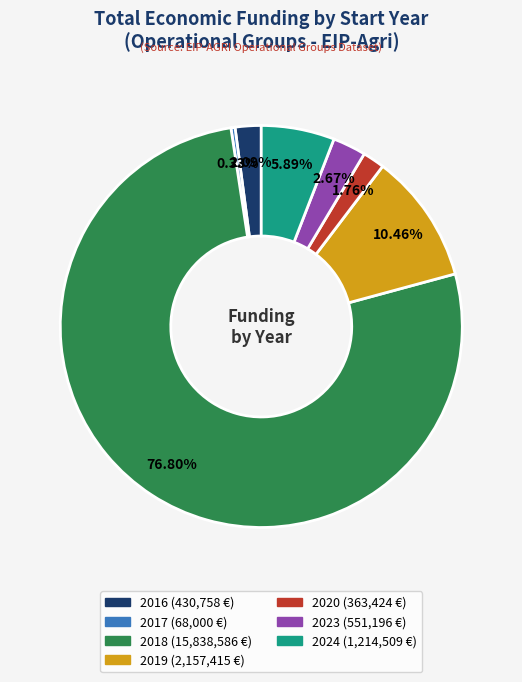

To the nearest percent, what is the average slice percentage?

14%